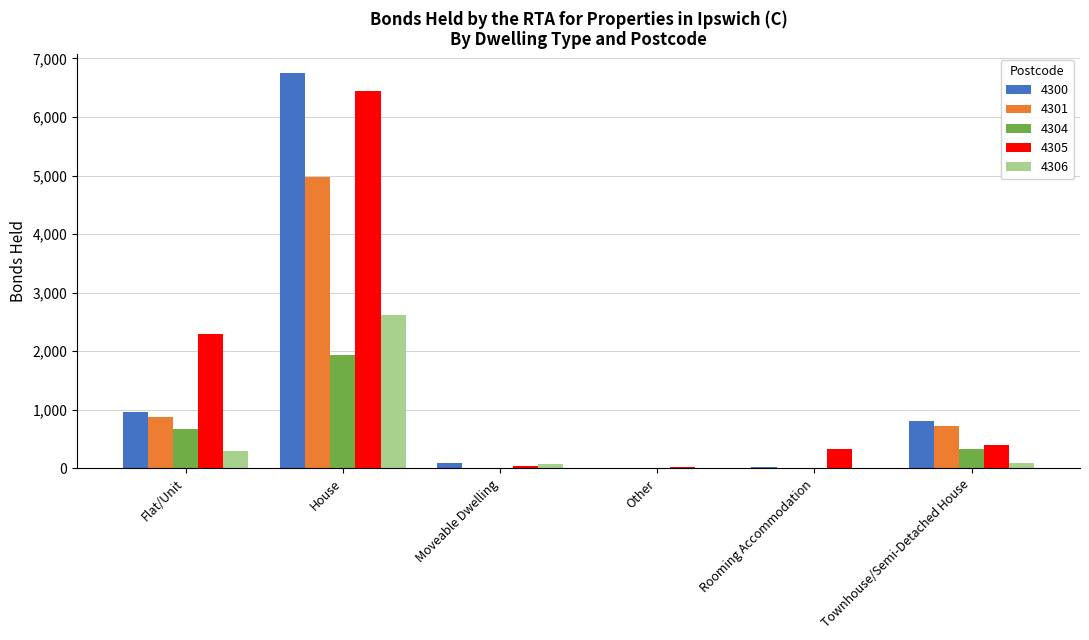

Does the chart contain stacked bars?

No